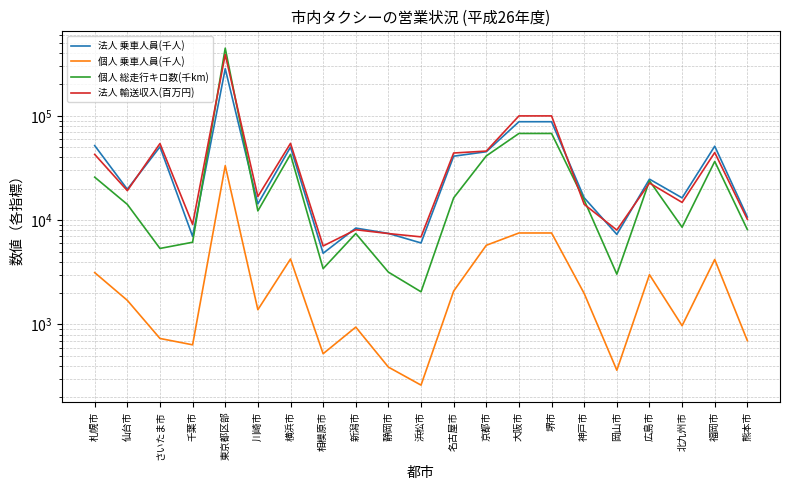

What is the difference between the 個人 乗車人員(千人) values at 静岡市 and 京都市?

5352